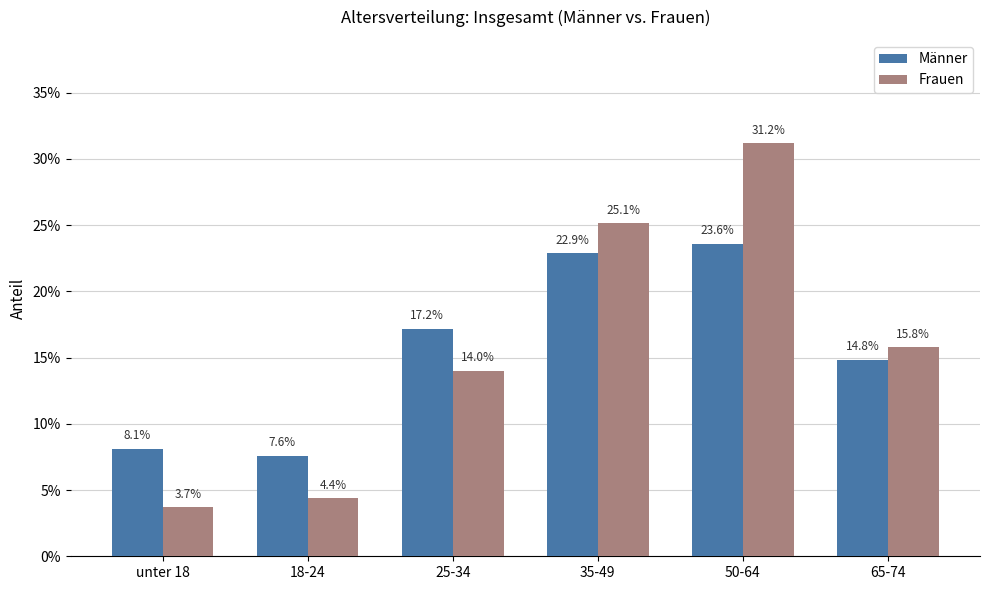

At unter 18, list the series in order from largest to smallest.

Männer, Frauen